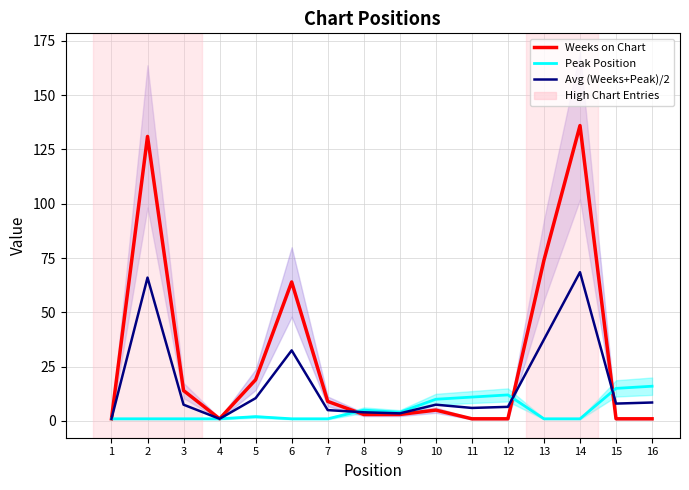

Reading left to right, list all the values displayed in this chart.

Weeks on Chart: 1.0	131.0	14.0	1.0	19.0	64.0	9.0	3.0	3.0	5.0	1.0	1.0	74.0	136.0	1.0	1.0
Peak Position: 1.0	1.0	1.0	1.0	2.0	1.0	1.0	5.0	4.0	10.0	11.0	12.0	1.0	1.0	15.0	16.0
Avg (Weeks+Peak)/2: 1.0	66.0	7.5	1.0	10.5	32.5	5.0	4.0	3.5	7.5	6.0	6.5	37.5	68.5	8.0	8.5